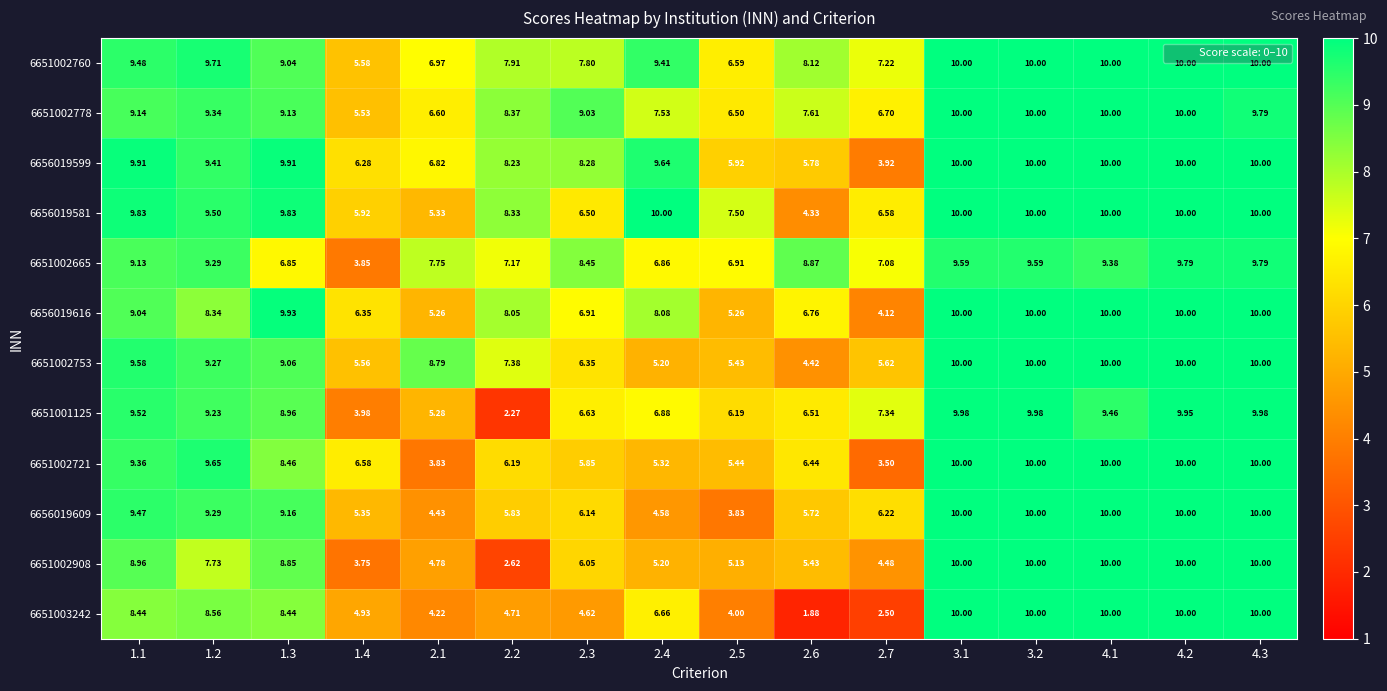

Is the value of 6651002760 at 1.1 greater than the value of 6656019609 at 4.2?

No